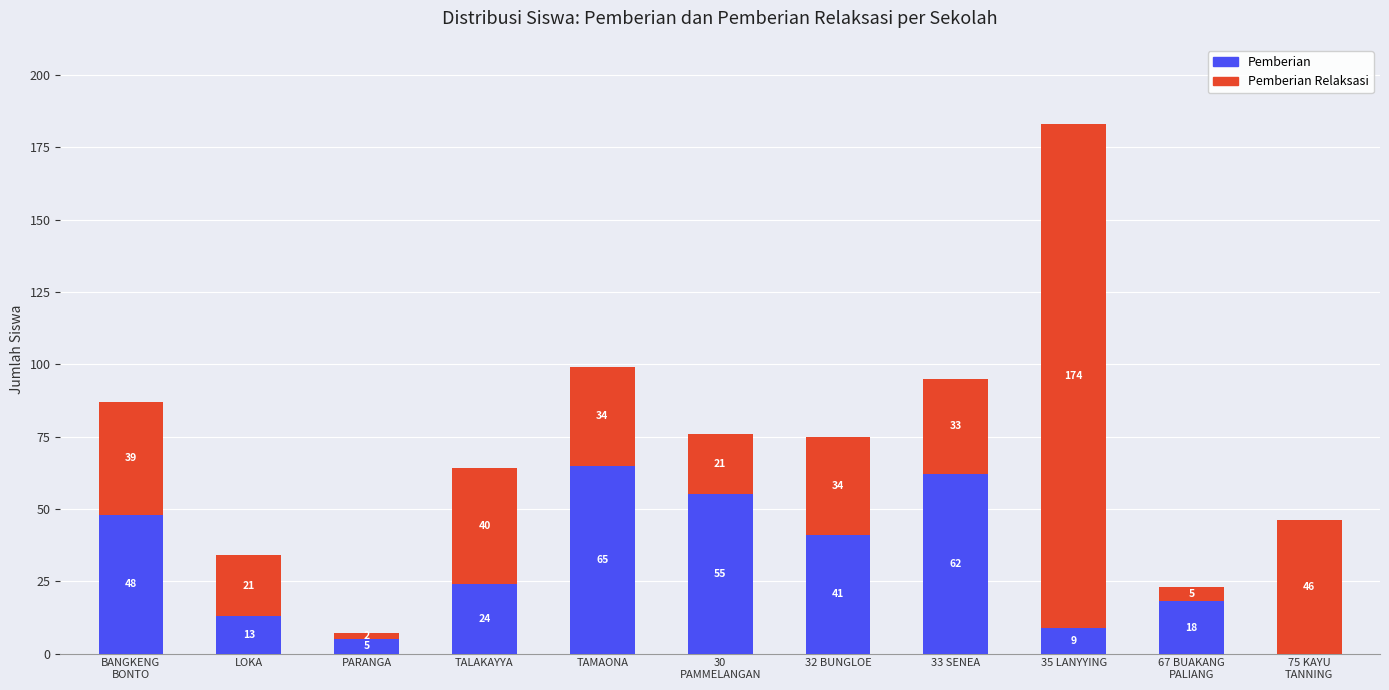

At which category is the sum across all series the highest?

35 LANYYING